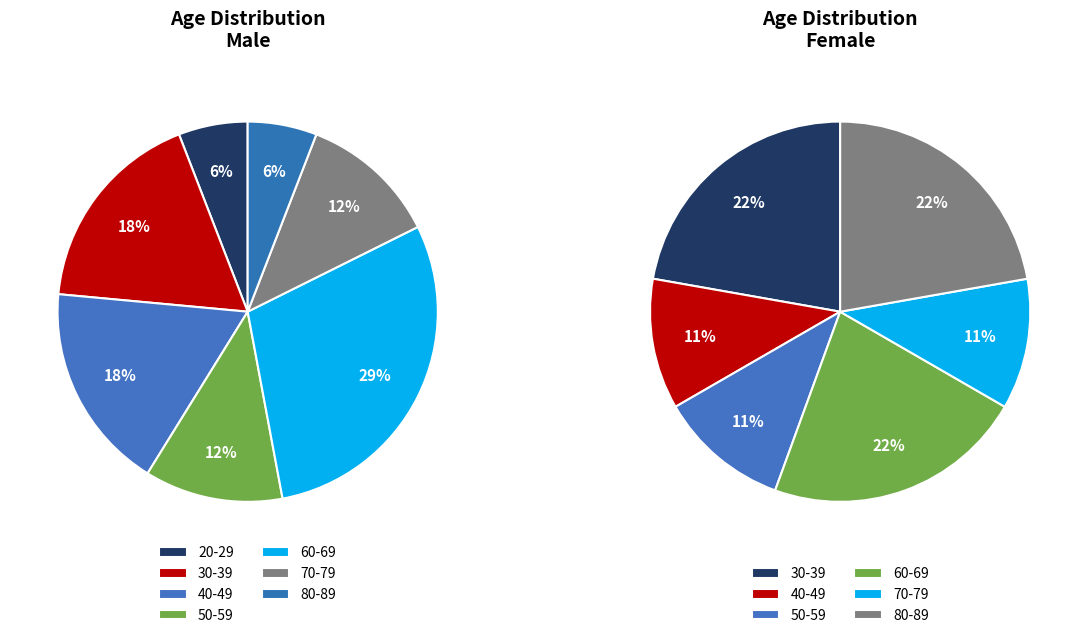

Does any single category account for the majority?

No